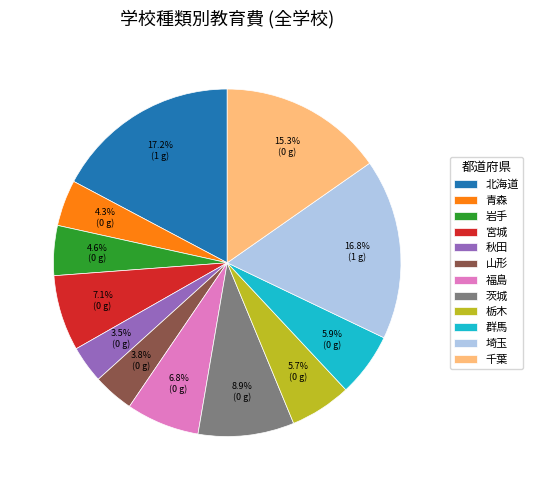

Does any single category account for the majority?

No